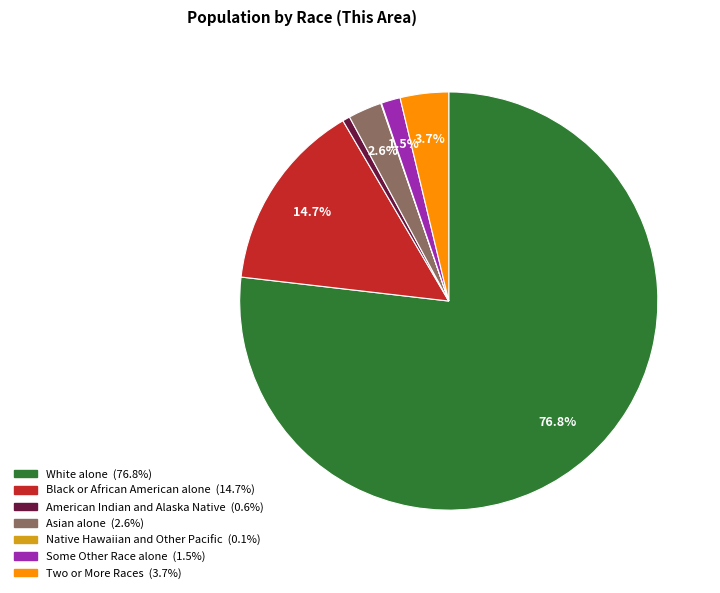

What is the majority slice?

White alone